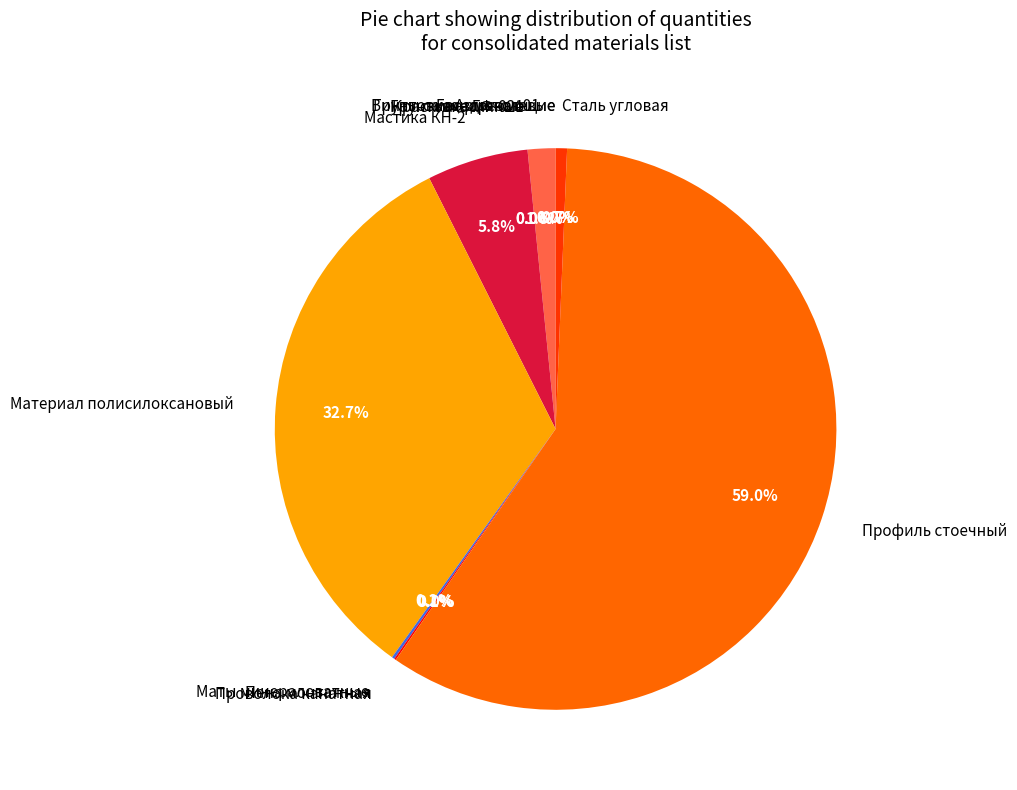

What percentage is NOT represented by Сталь угловая?

99.3%